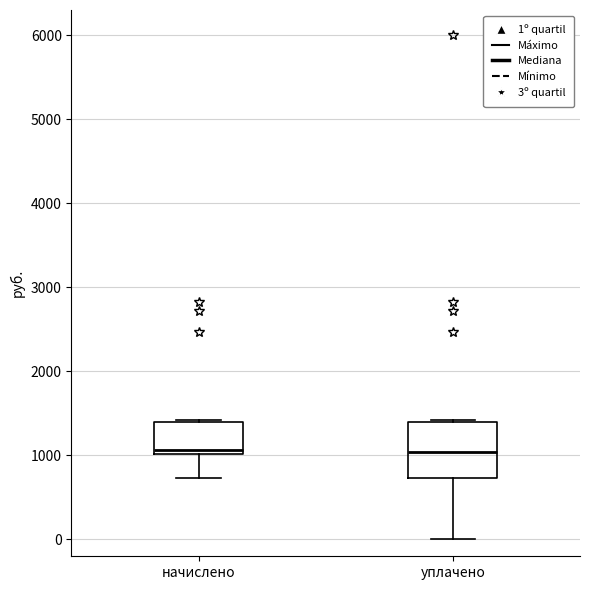

Reading left to right, read every box against the y-axis: the position of its median line, the range the box covers, and the ends of its whiskers. The values are not printed on the chart, so give them approximately, as read against the axis.

начислено: median 1100, box 1000 to 1400, whiskers 700 to 1400
уплачено: median 1000, box 700 to 1400, whiskers 0 to 1400